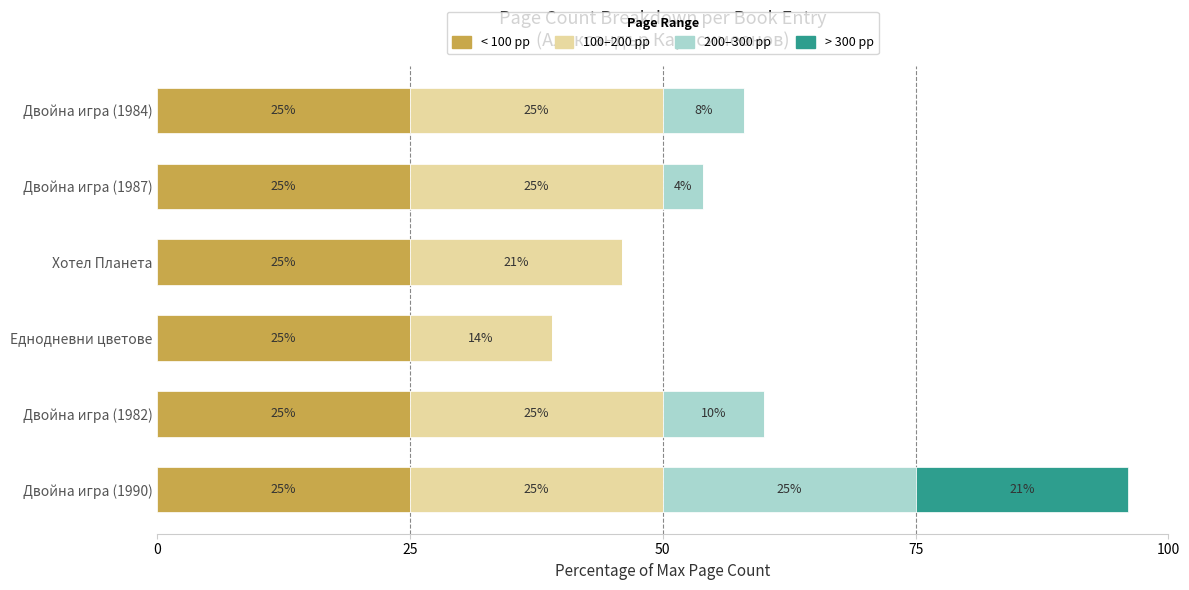

What is the maximum value for < 100 pp?

25